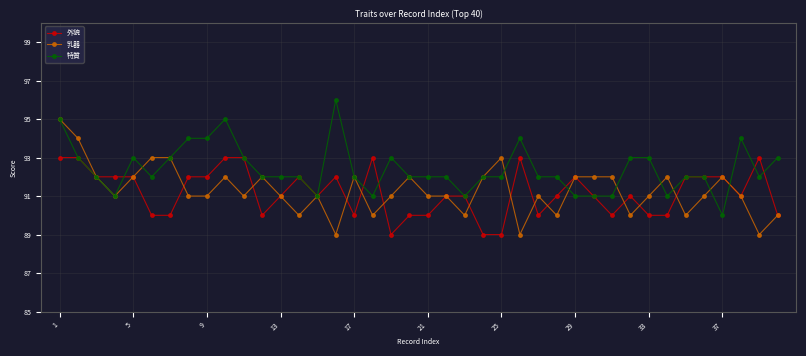

Does the chart have visible grid lines?

Yes